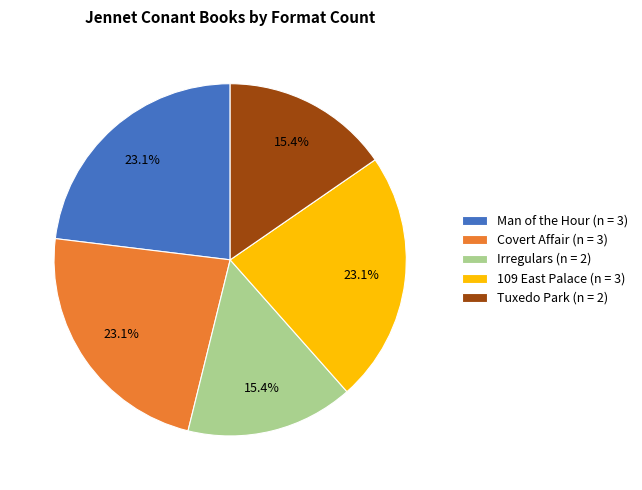

To the nearest percent, what is the difference between the largest and smallest slice percentages?

8%